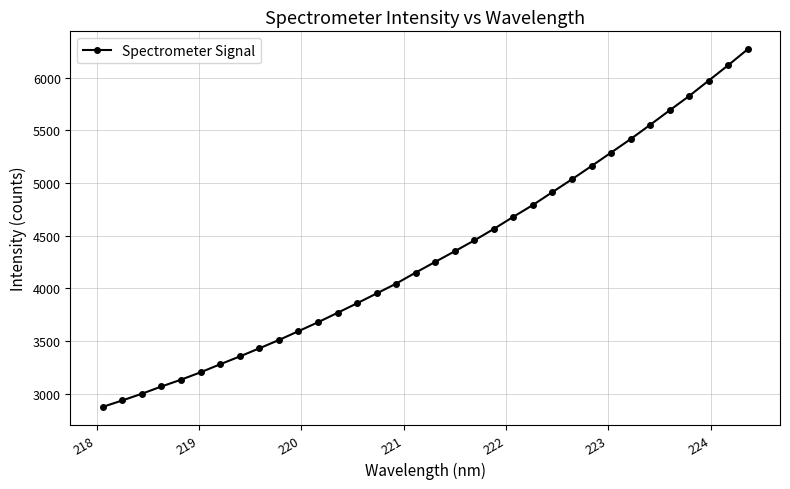

What is the difference between the maximum and minimum values?

3397.6